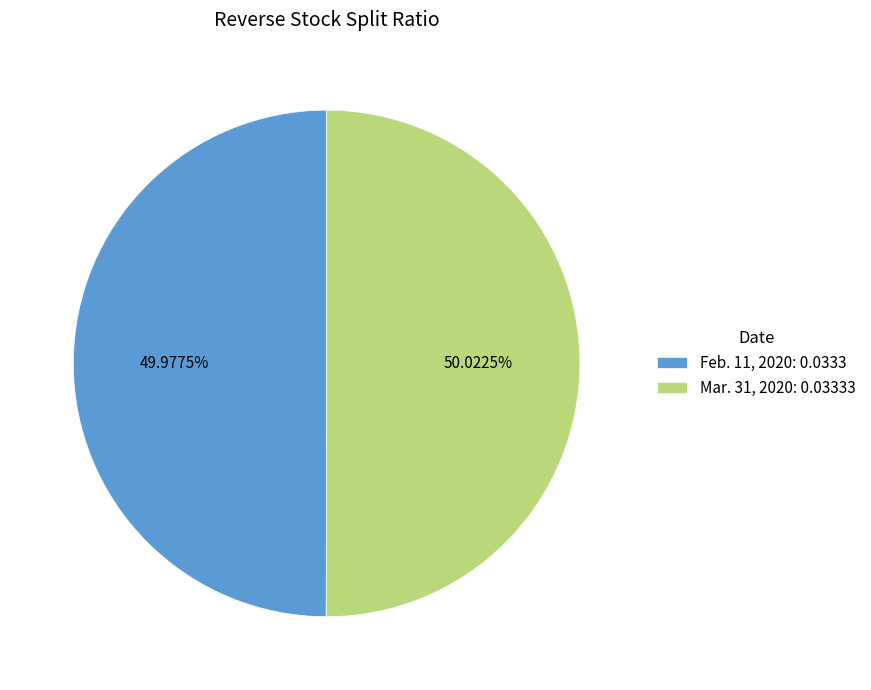

Combined, do Feb. 11, 2020 and Mar. 31, 2020 account for over 50%?

Yes